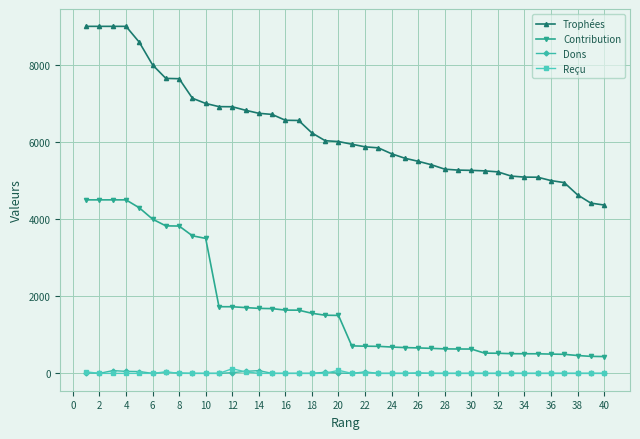

What are all the series names shown in the legend?

Trophées, Contribution, Dons, Reçu